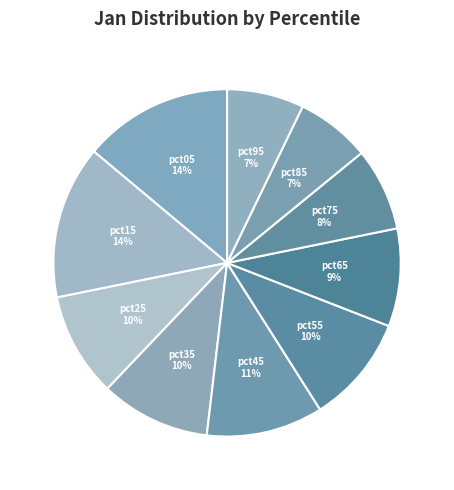

Does any single category account for the majority?

No